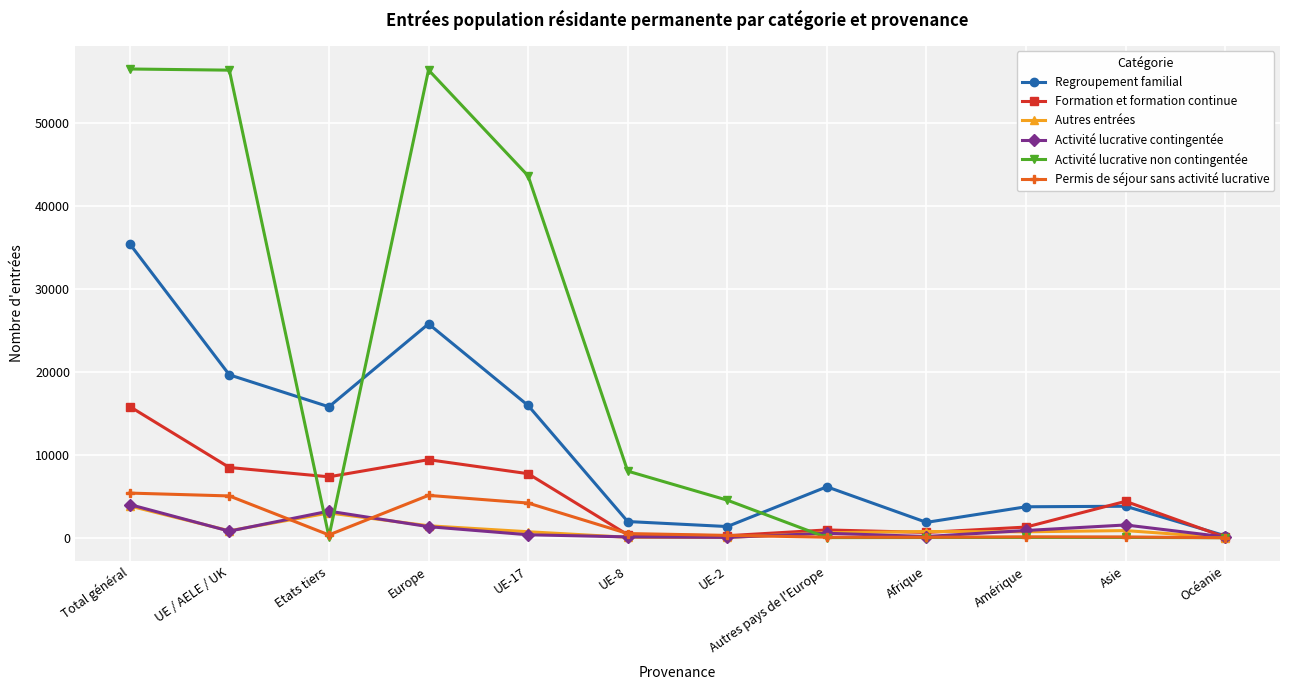

What is the difference between the maximum and minimum values in the Activité lucrative contingentée series?

3959